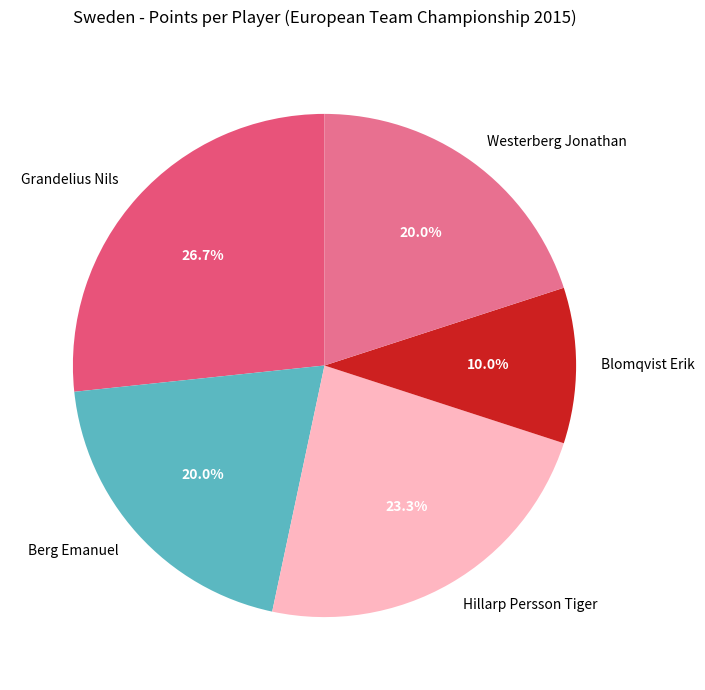

Which category has the smallest portion of the pie?

Blomqvist Erik